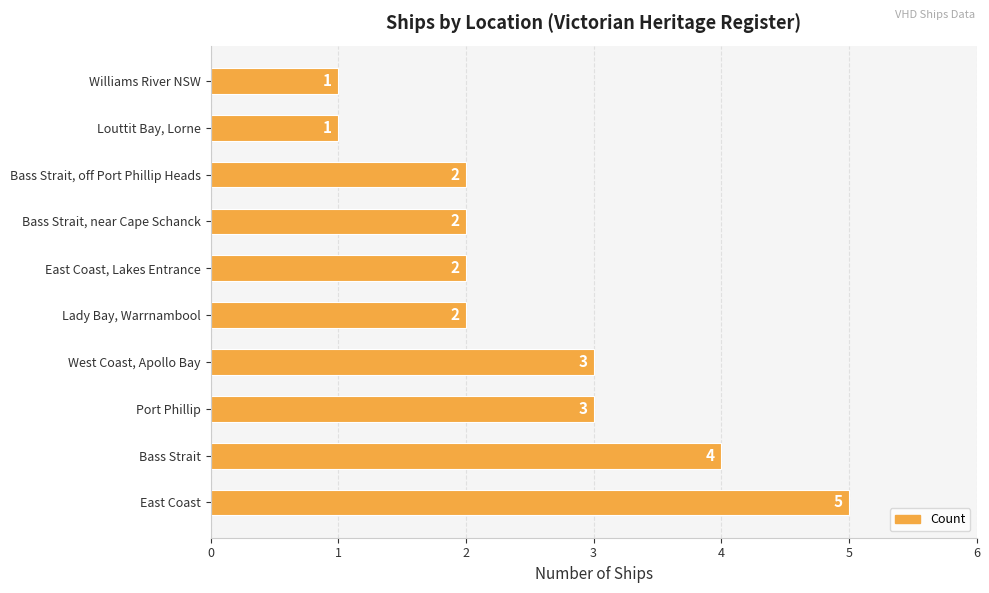

True or false: the data shows 3 at West Coast, Apollo Bay.

True